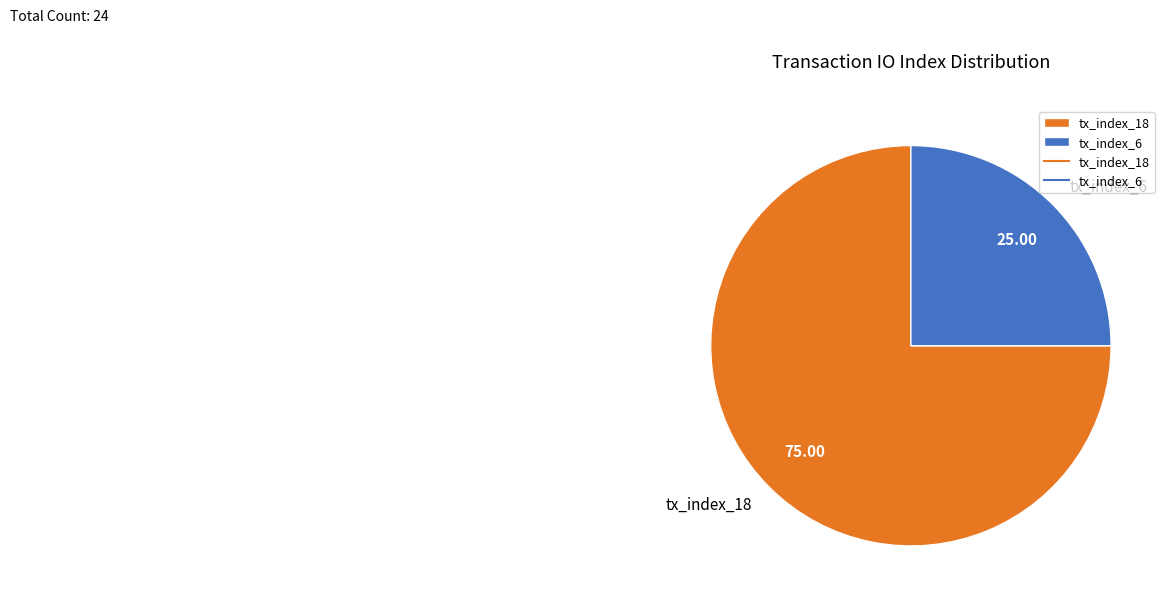

Is there any slice that represents more than half of the pie?

Yes